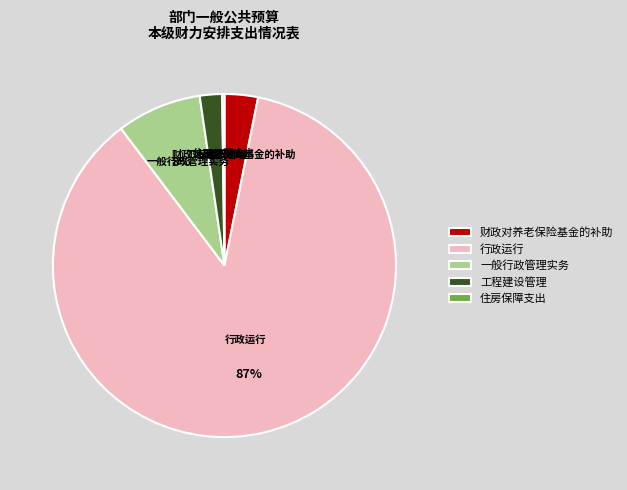

Combined, do 财政对养老保险基金的补助 and 工程建设管理 account for over 50%?

No